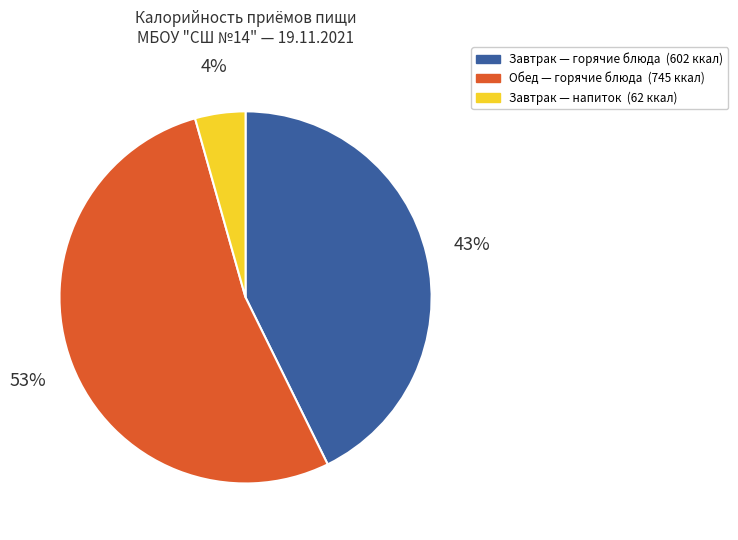

To the nearest percent, what is the average slice percentage?

33%